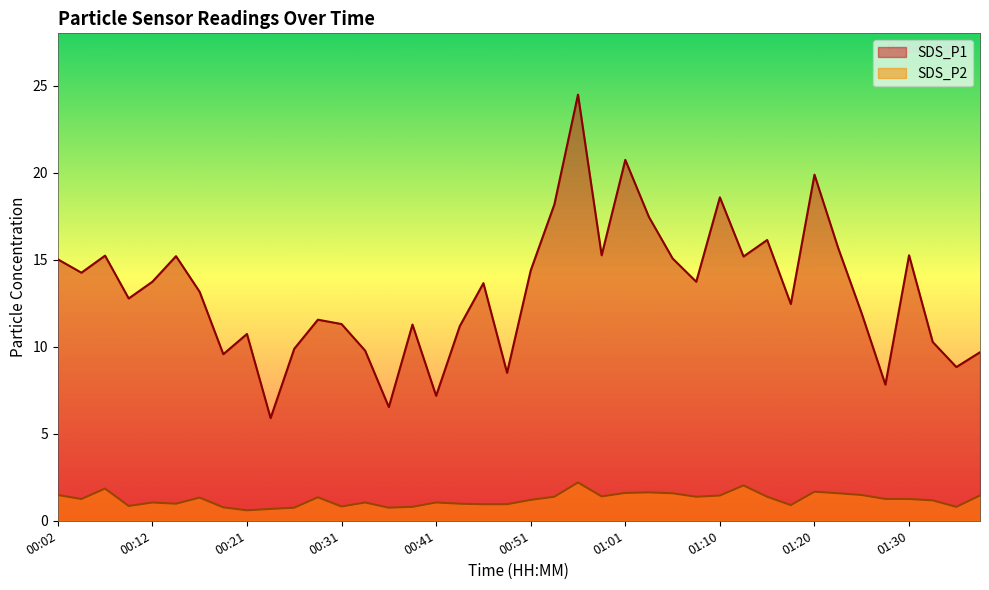

What is the label of the 22nd point from the right?

00:46